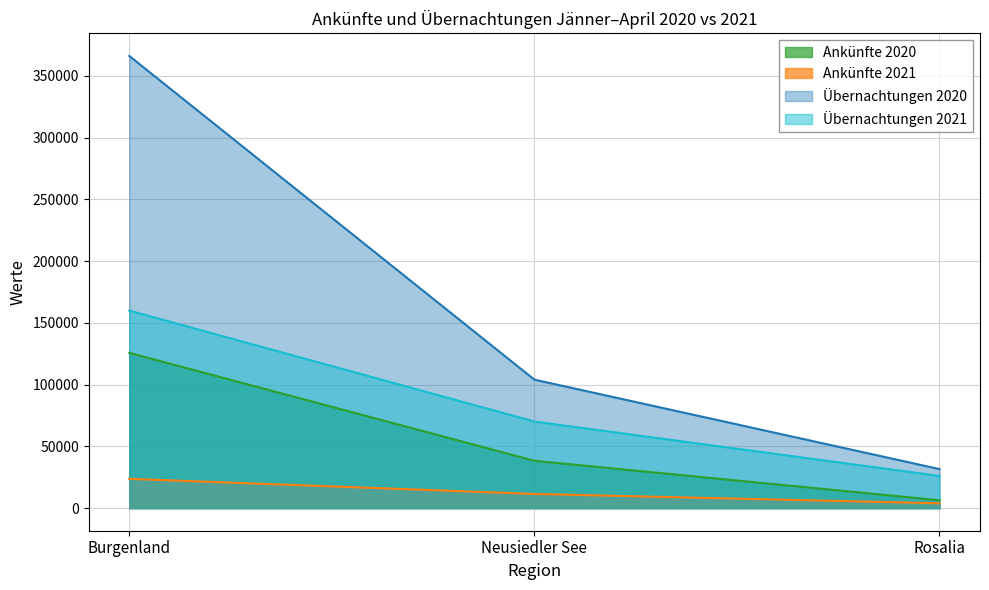

Between Burgenland and Neusiedler See, which series saw the biggest shift?

Übernachtungen 2020